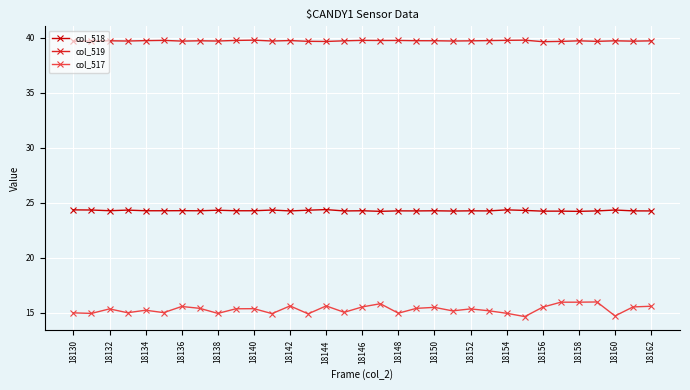

How many lines are shown in the chart?

3